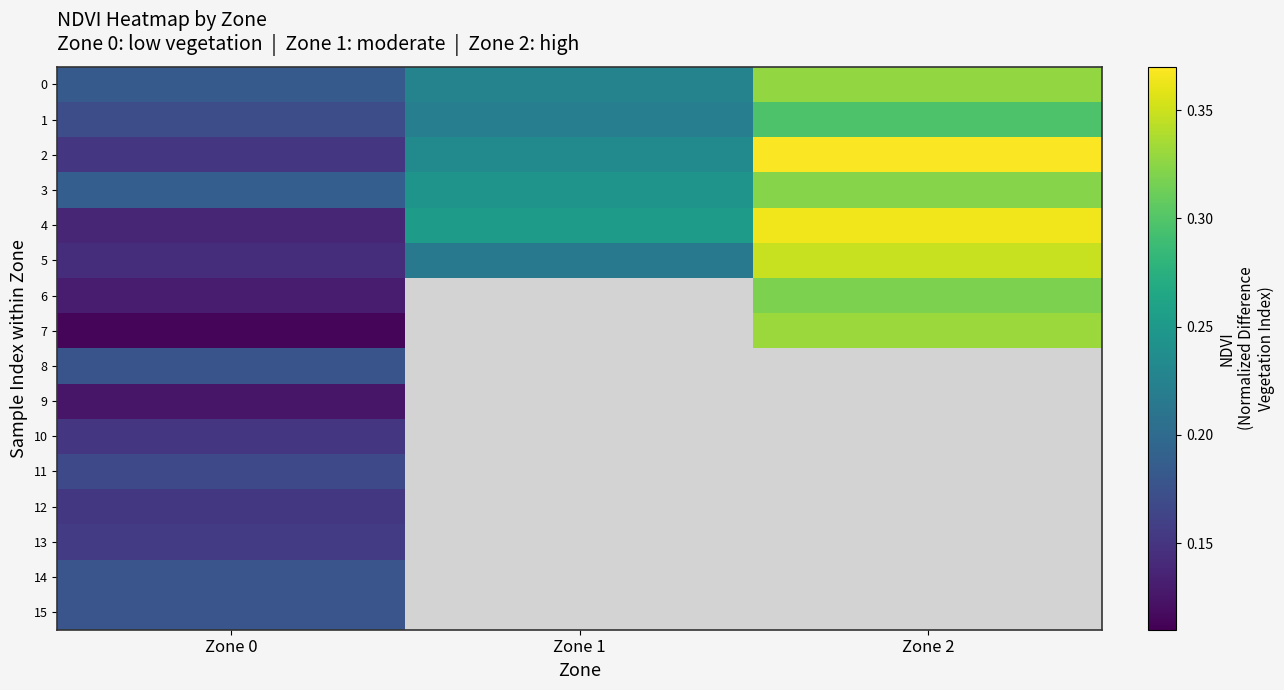

At which category does the chart reach its peak across all series?

Zone 2